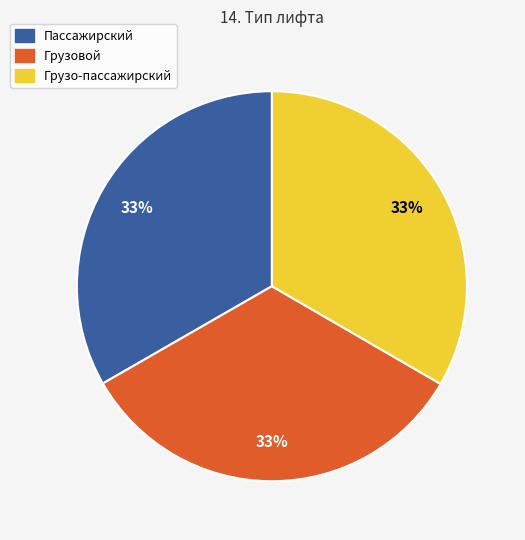

To the nearest percent, what percentage of the pie is Грузовой?

33%